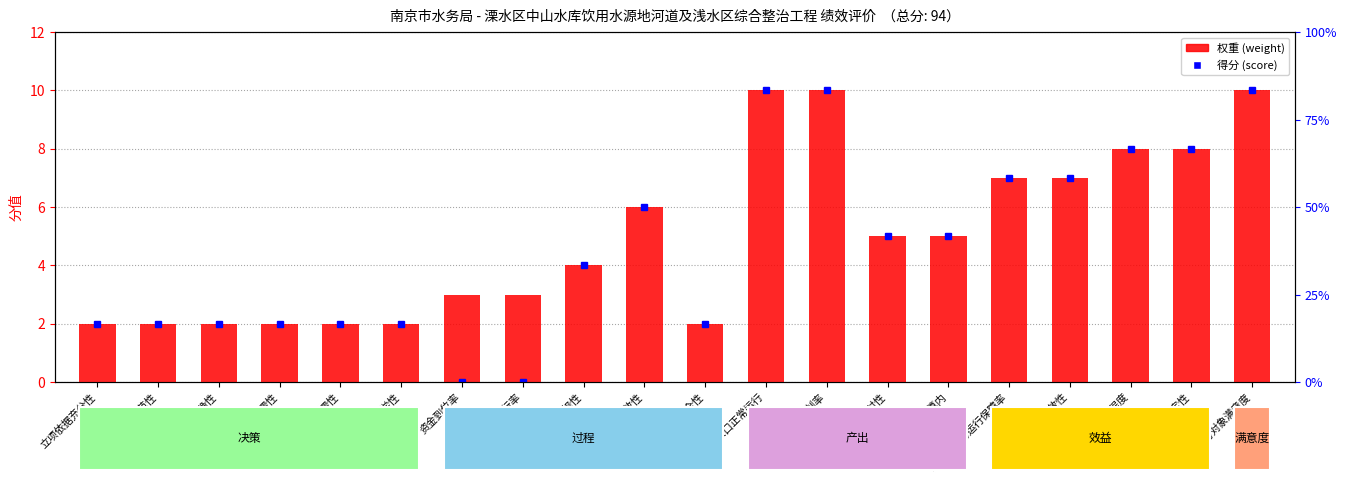

Which category has the lowest value across all series?

立项依据充分性